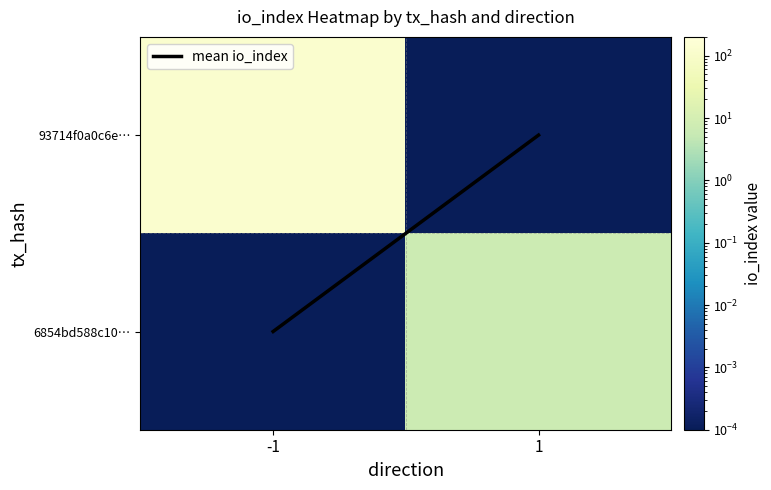

What is the total value across all series at -1?

126.0